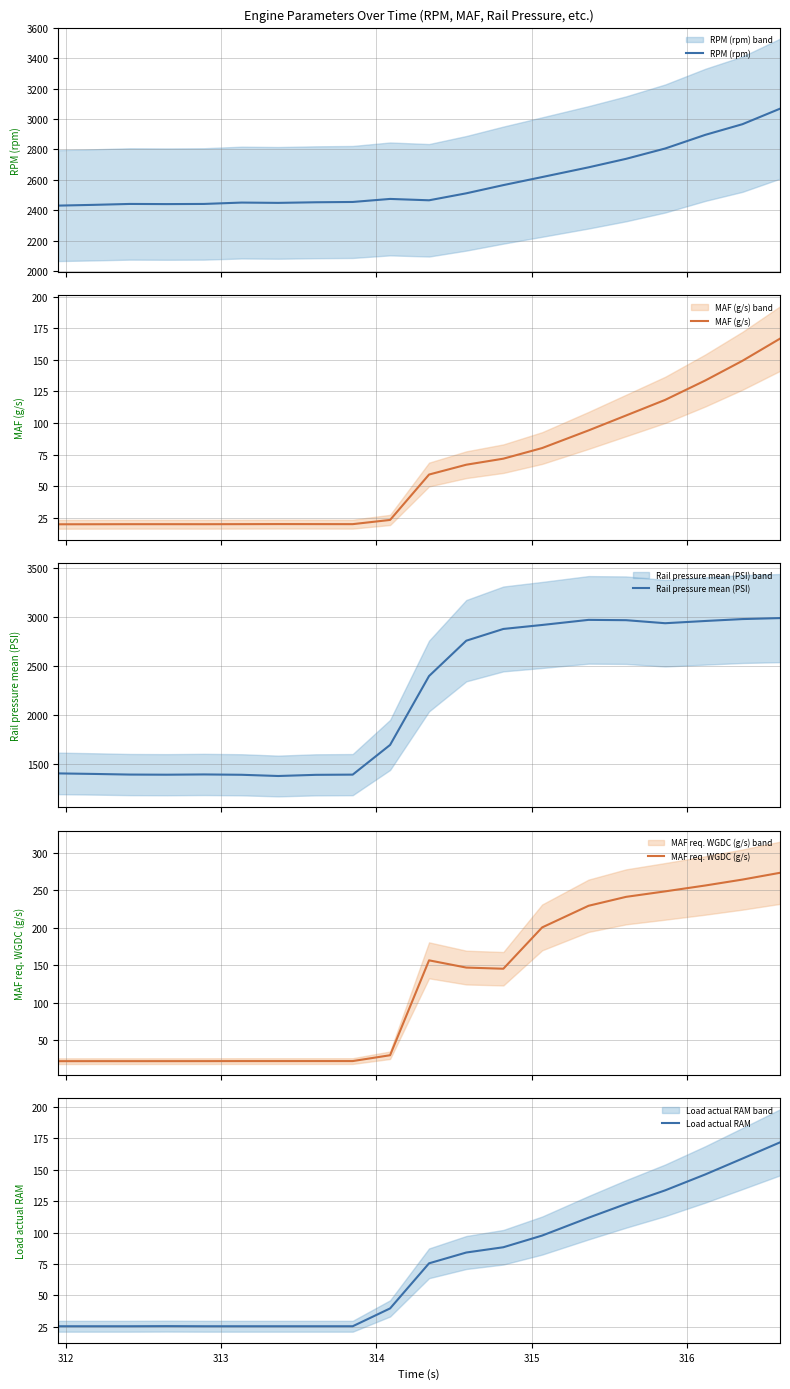

Reading left to right, transcribe all the data shown in this chart.

RPM (rpm): 2430.0	2435.0	2441.0	2440.0	2441.0	2450.0	2448.0	2452.0	2454.0	2474.0	2465.0	2511.0	2565.0	2618.0	2682.0	2738.0	2806.0	2896.0	2966.0	3068.0
MAF (g/s): 20.0	20.0	20.1	20.1	20.1	20.1	20.2	20.1	20.1	23.4	59.3	67.1	71.9	80.2	94.2	106.0	118.3	133.7	149.2	166.7
Rail pressure mean (PSI): 1406.5	1401.1	1394.6	1393.2	1395.9	1392.4	1380.0	1391.9	1394.0	1696.5	2398.2	2758.3	2878.0	2918.6	2970.5	2967.3	2936.4	2959.2	2978.6	2988.7
MAF req. WGDC (g/s): 22.0	22.0	22.0	22.0	22.1	22.1	22.1	22.1	22.1	29.9	156.5	146.9	145.3	200.5	229.3	241.2	248.6	256.4	264.3	273.3
Load actual RAM: 25.5	25.5	25.5	25.6	25.5	25.5	25.5	25.5	25.5	39.7	75.6	84.2	88.4	97.7	111.9	122.9	133.7	146.4	159.0	171.9